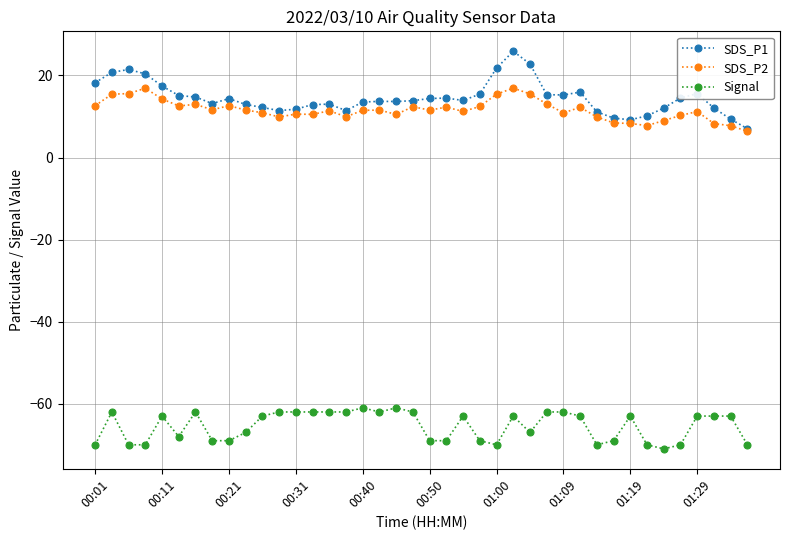

What is the value of the Signal point at the 36th from the left?

-70.0